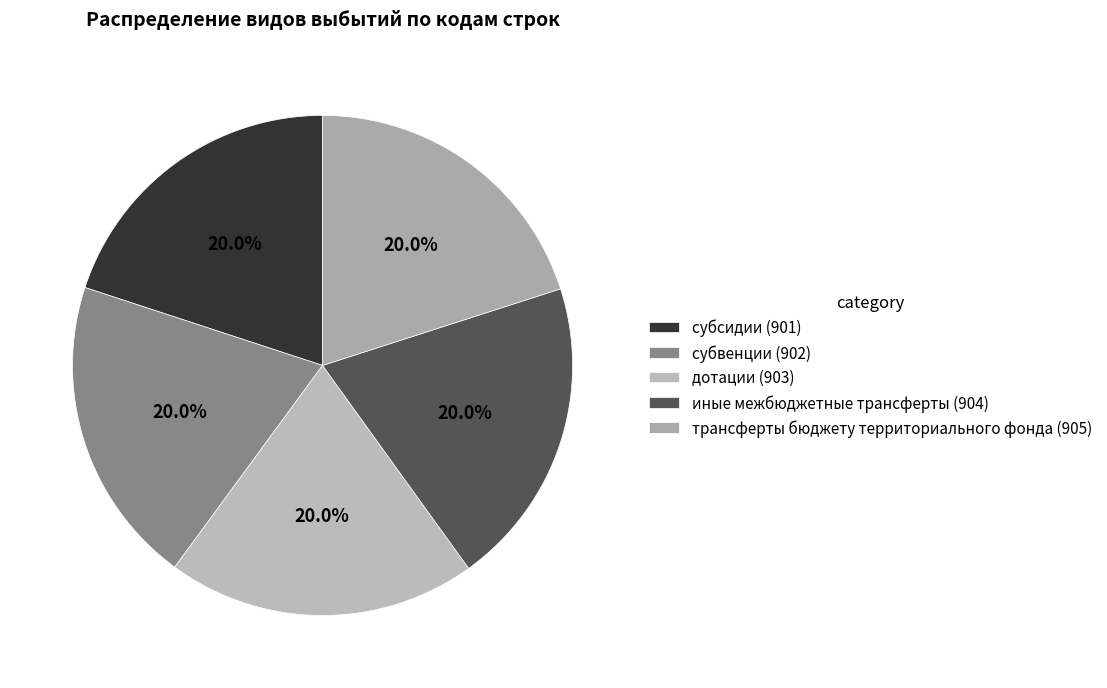

How many segments does this pie chart have?

5